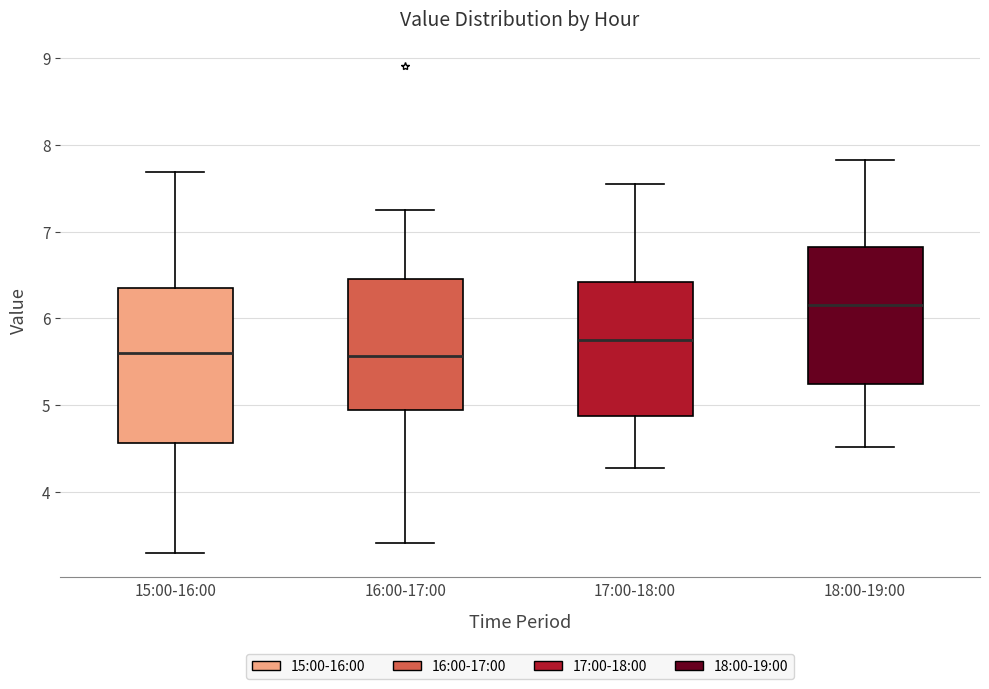

Where is the upper edge of the box for 15:00-16:00 on the y-axis? The values are not printed on the chart, so give them approximately, as read against the axis.

6.4